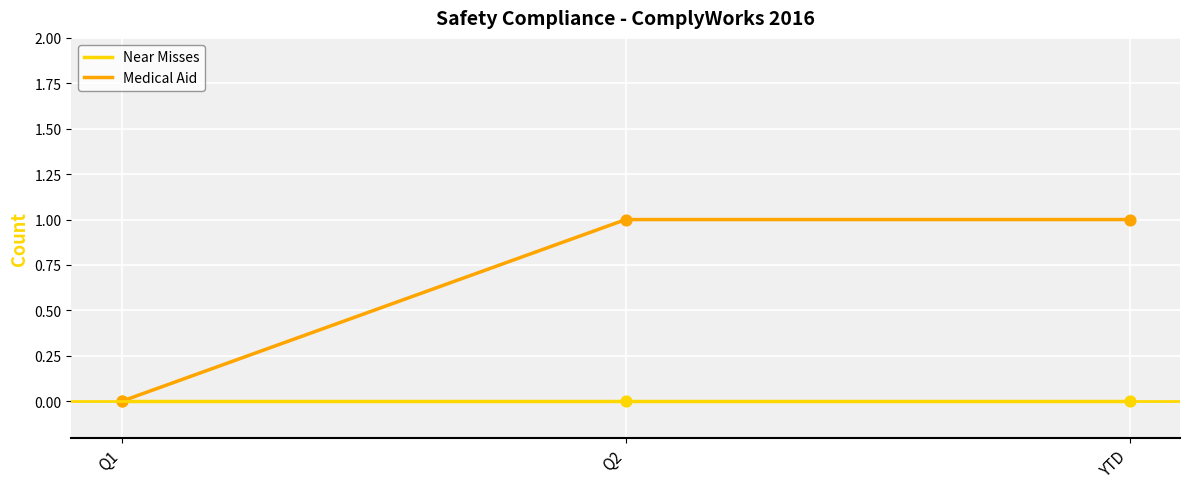

Which series has the largest range (max minus min)?

Medical Aid